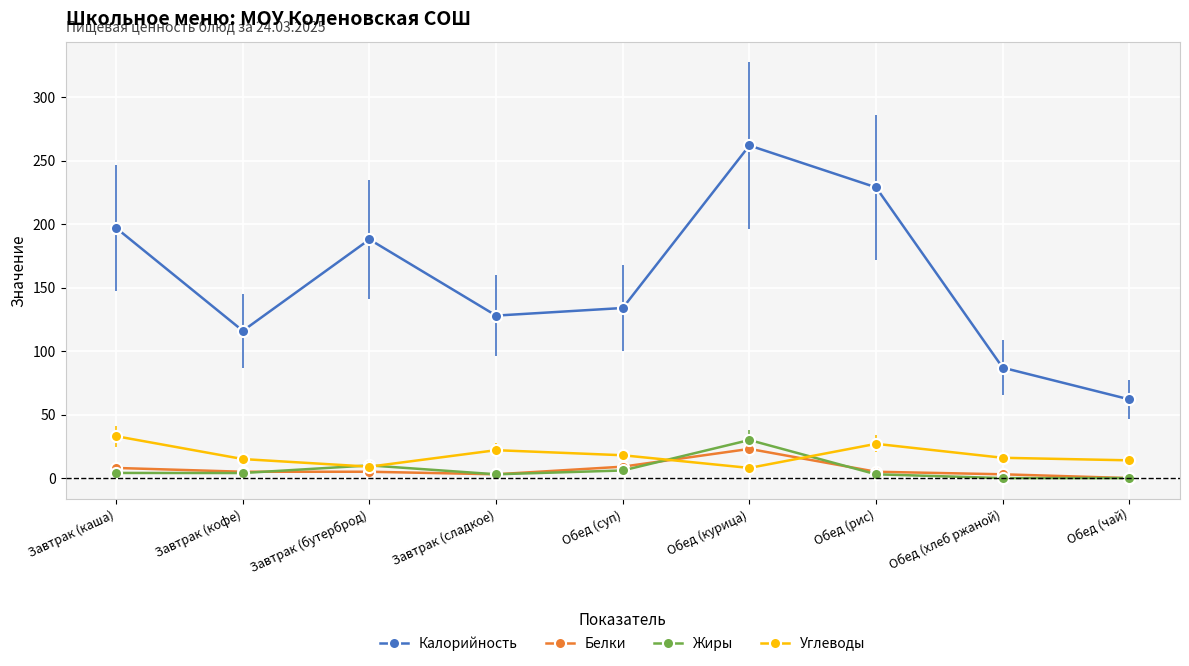

What is the average value of the Жиры series?

6.7